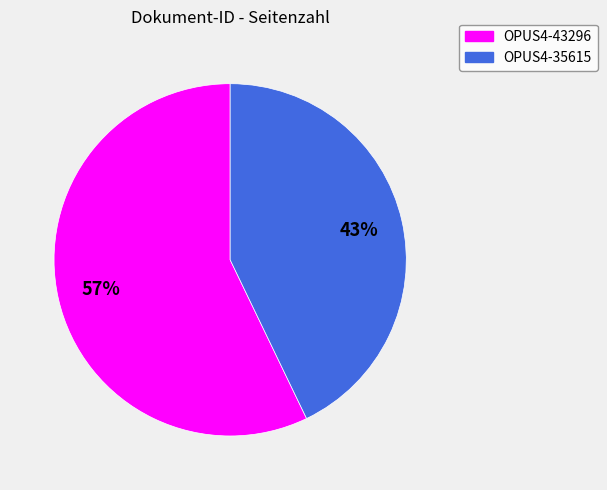

Is the sum of OPUS4-35615 and OPUS4-43296 greater than half?

Yes